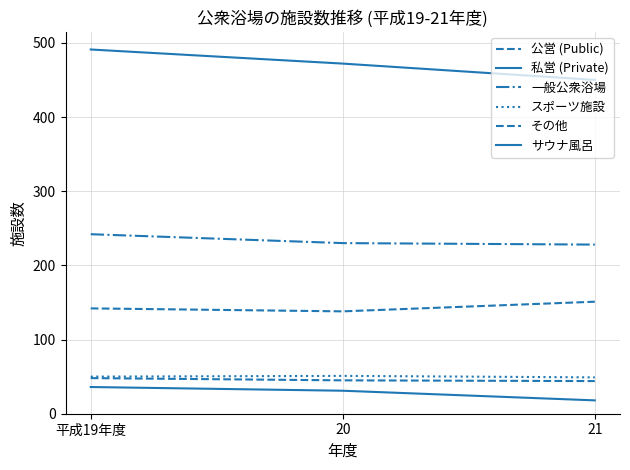

Reading left to right, transcribe all the data shown in this chart.

公営 (Public): 平成19年度=48	20=45	21=44
私営 (Private): 平成19年度=491	20=472	21=450
一般公衆浴場: 平成19年度=242	20=230	21=228
スポーツ施設: 平成19年度=50	20=51	21=49
その他: 平成19年度=142	20=138	21=151
サウナ風呂: 平成19年度=36	20=31	21=18